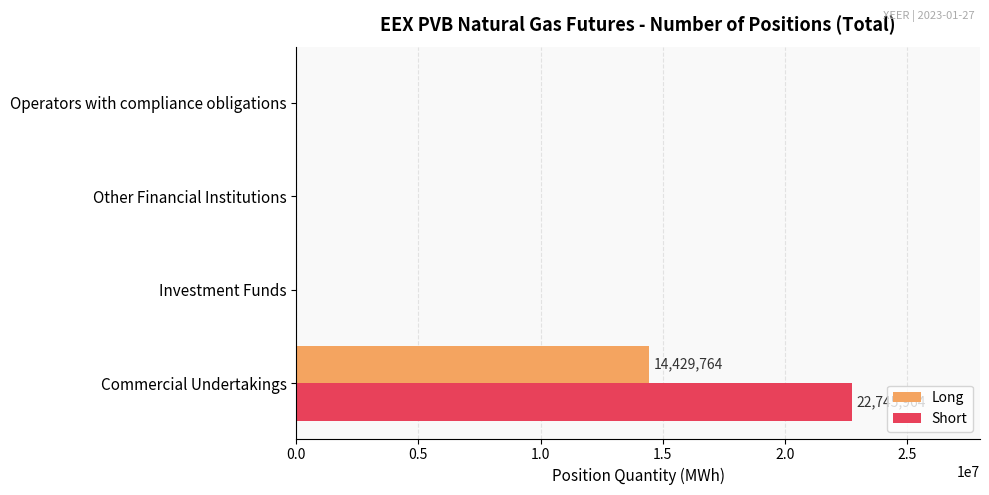

At which category is the sum across all series the highest?

Commercial Undertakings